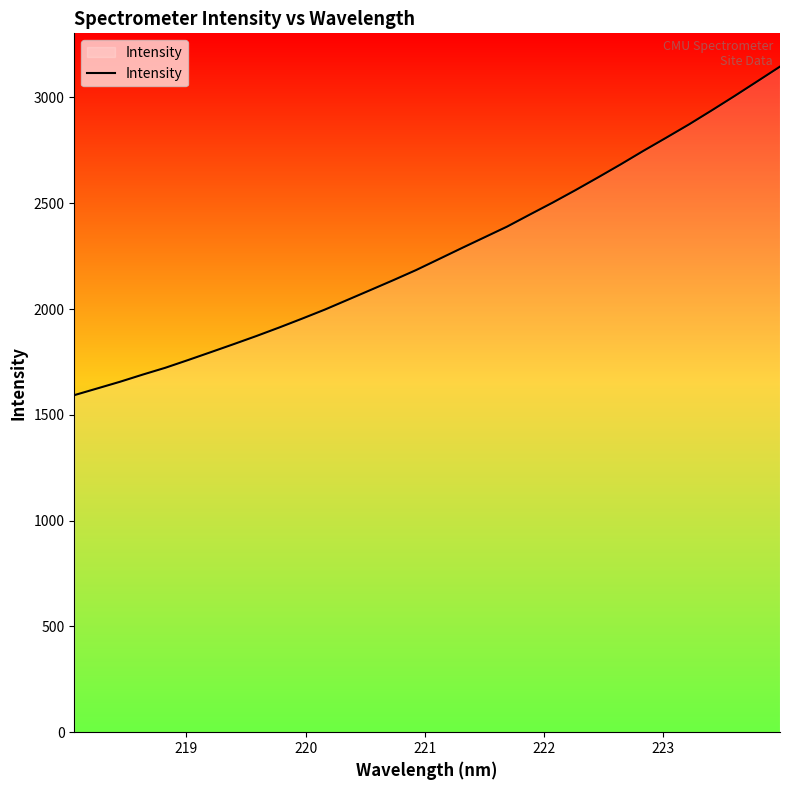

What is the difference between the maximum and second lowest values?

1521.4